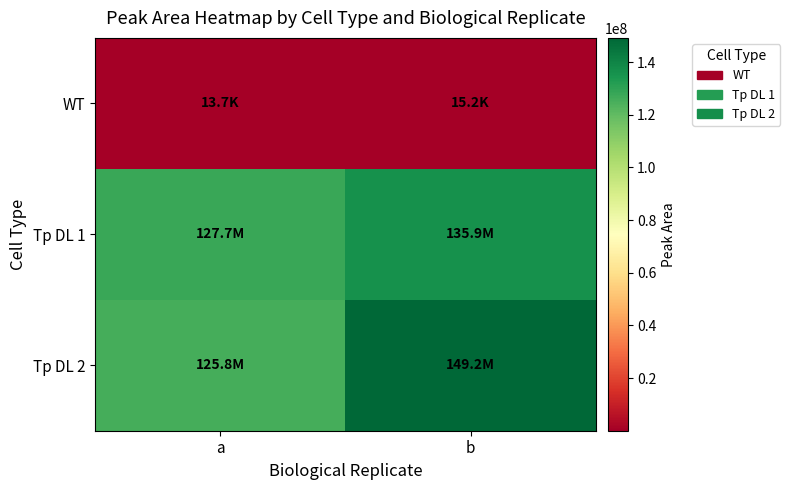

Rank the series at b from highest to lowest value.

Tp DL 2, Tp DL 1, WT